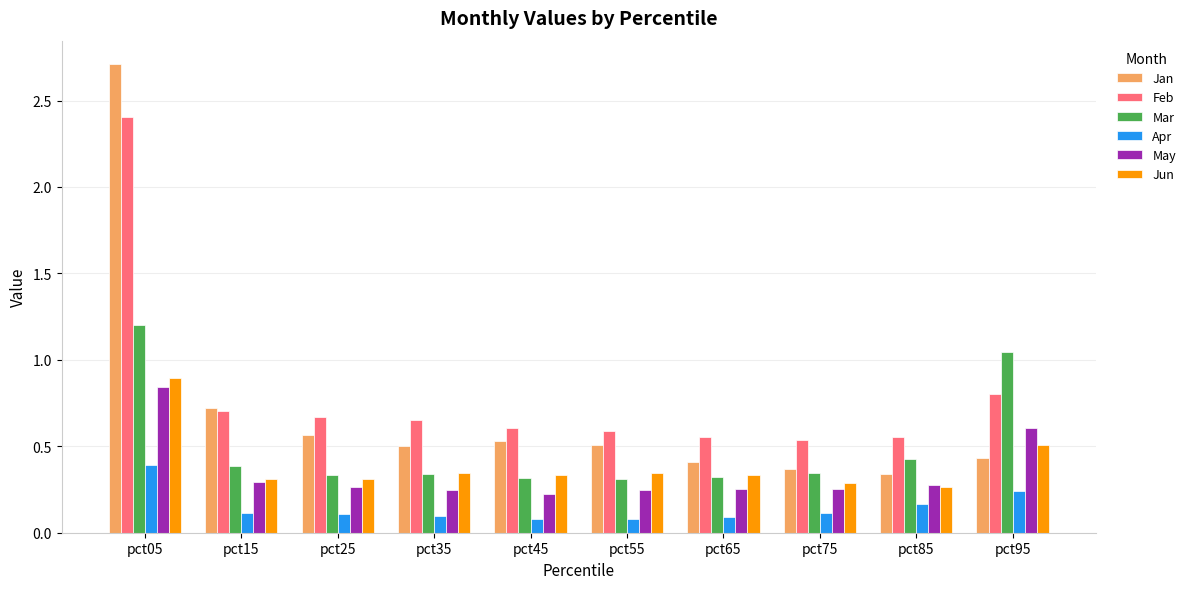

What is the total value across all series at pct45?

2.1